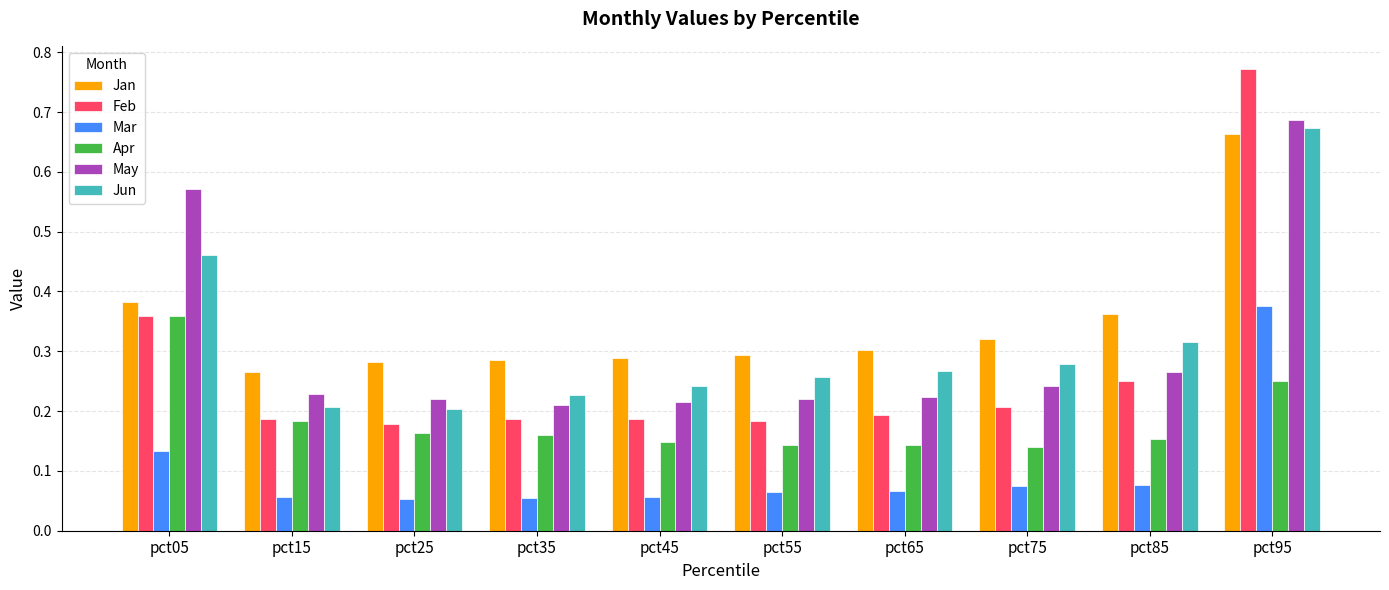

How many Jun values are between 0 and 1?

10